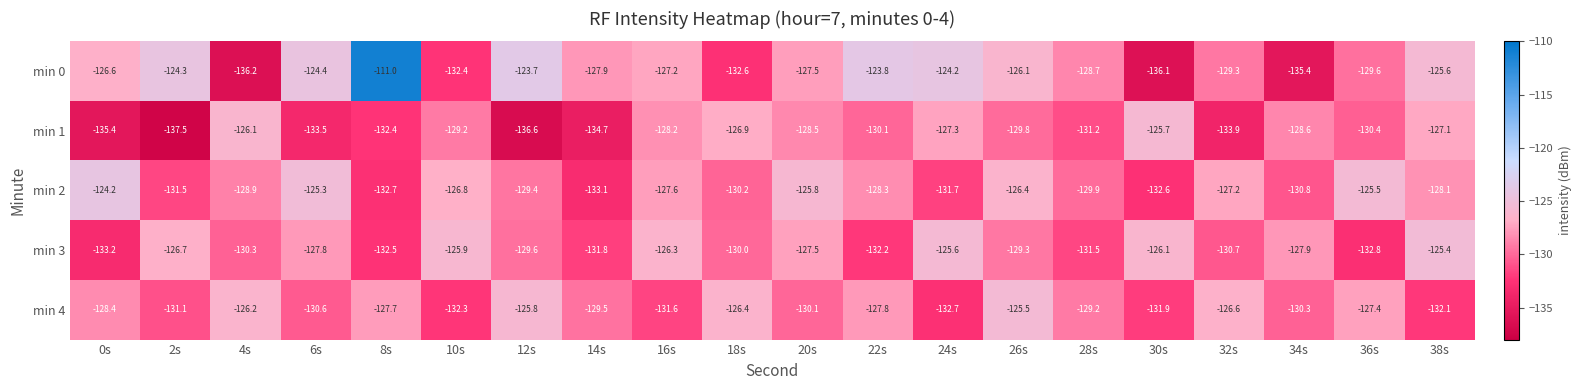

True or false: min 1 has a value of -86.2 at 10s.

False